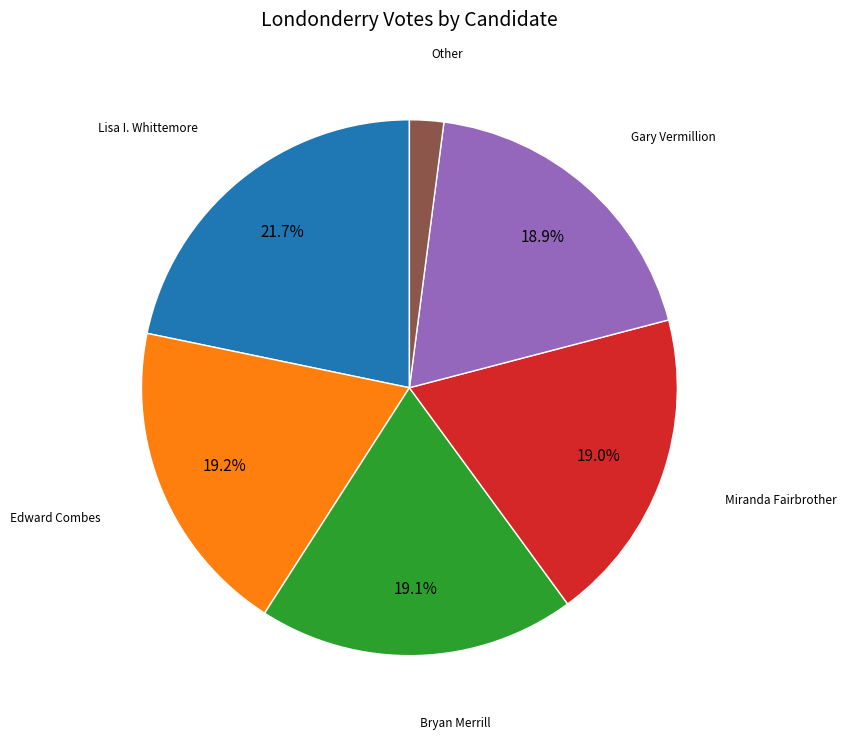

Is there a majority slice in this chart?

No